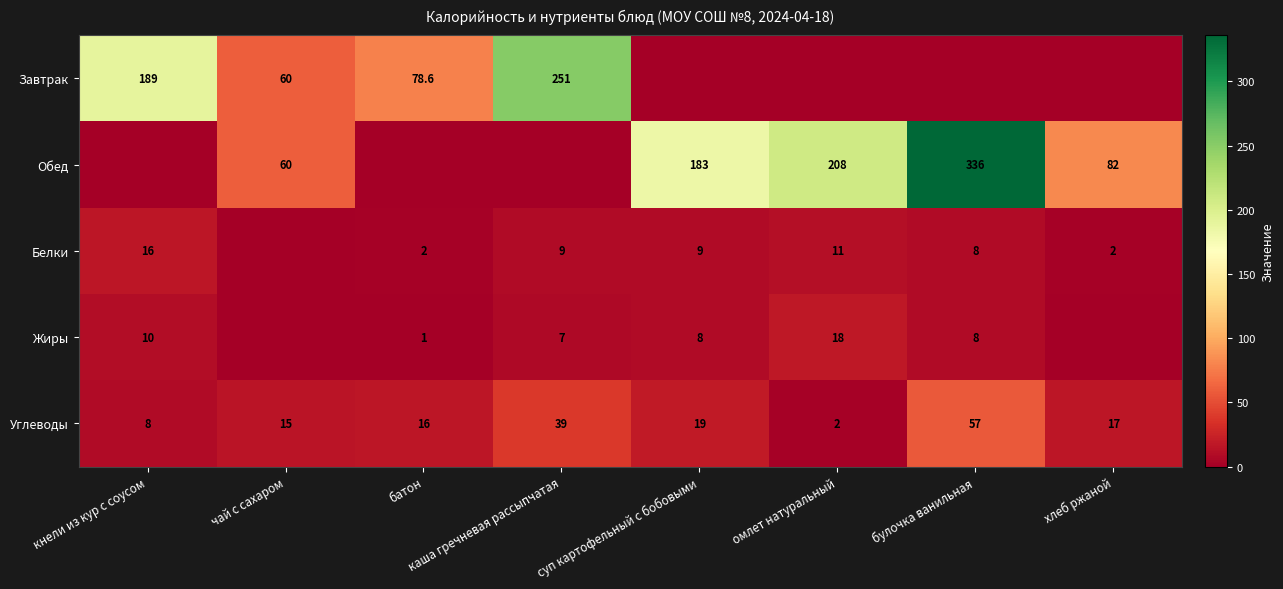

Where does the Углеводы series first go above 17?

каша гречневая рассыпчатая